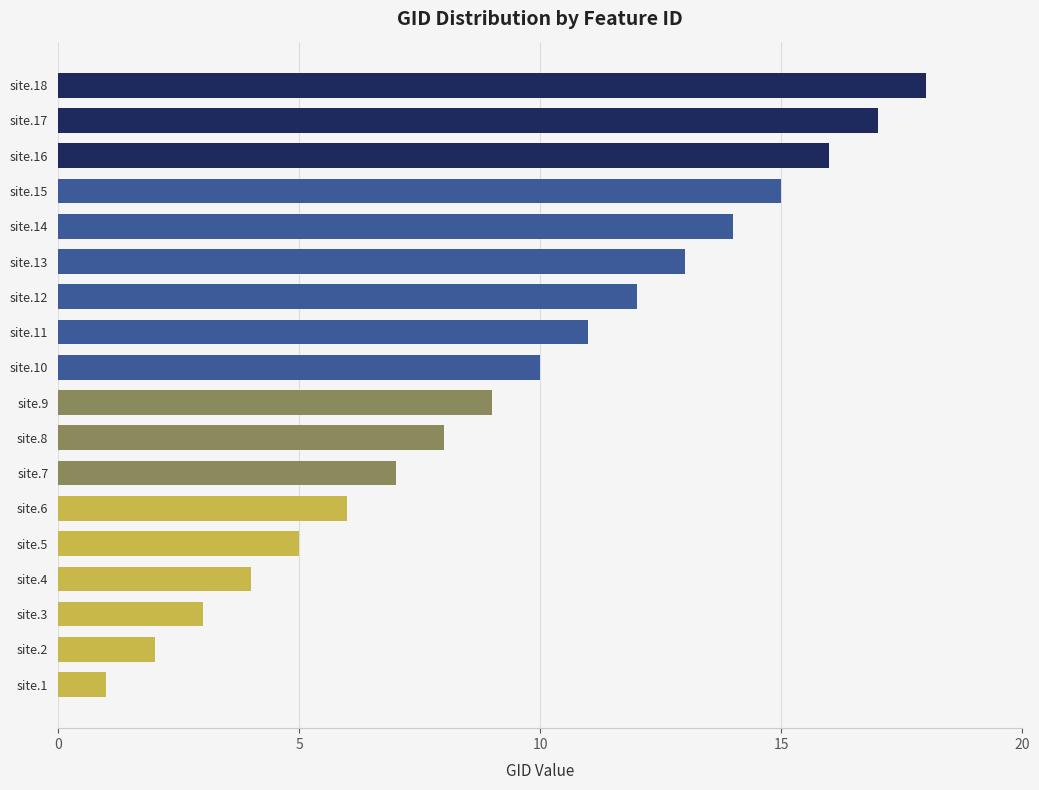

What is the sum of all values?

171